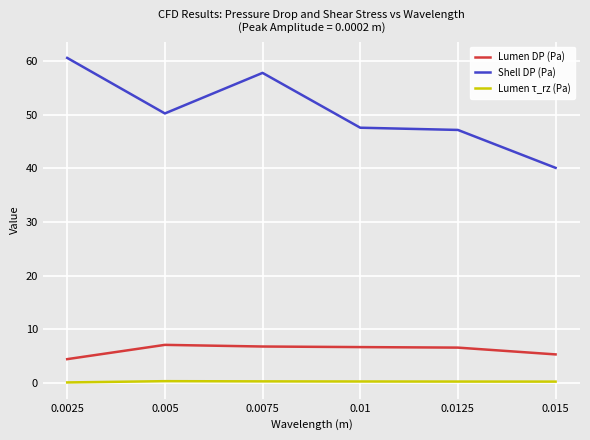

True or false: Shell DP (Pa) and Lumen DP (Pa) cross at least once.

False